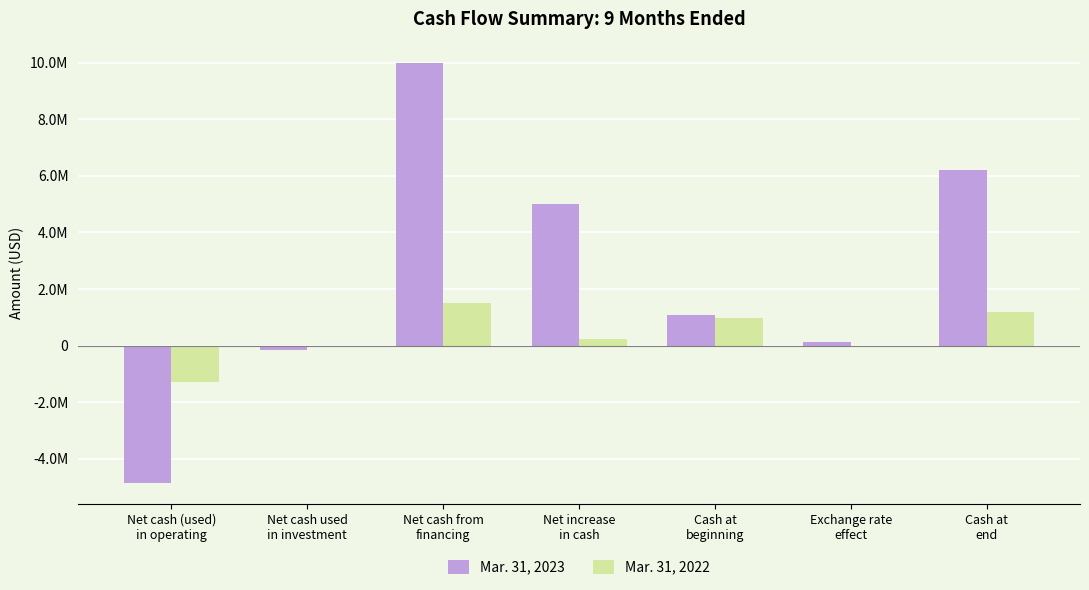

Are the bars grouped side by side (vs. stacked)?

Yes